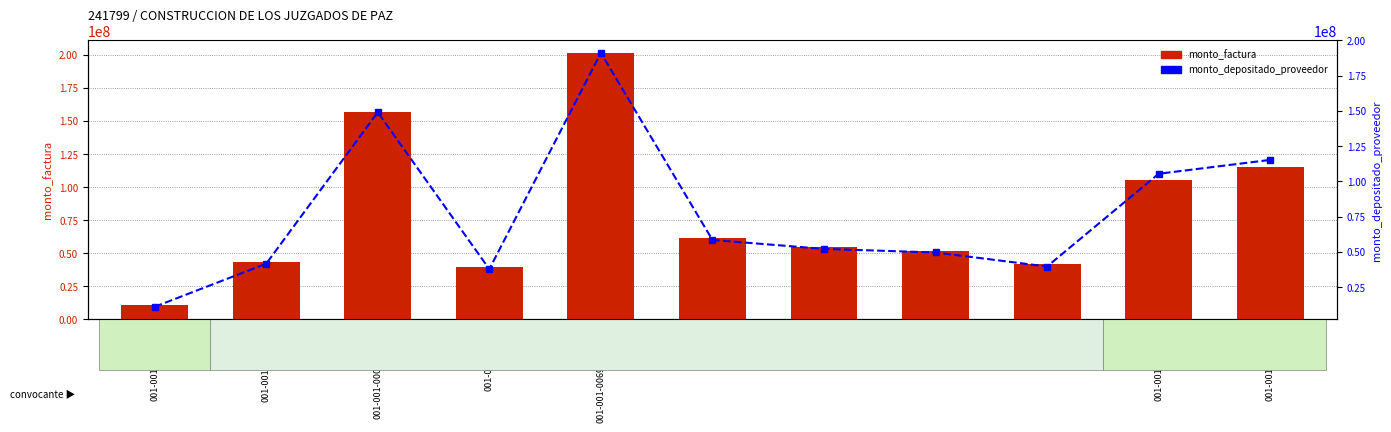

Which series has the widest spread of values?

monto_factura